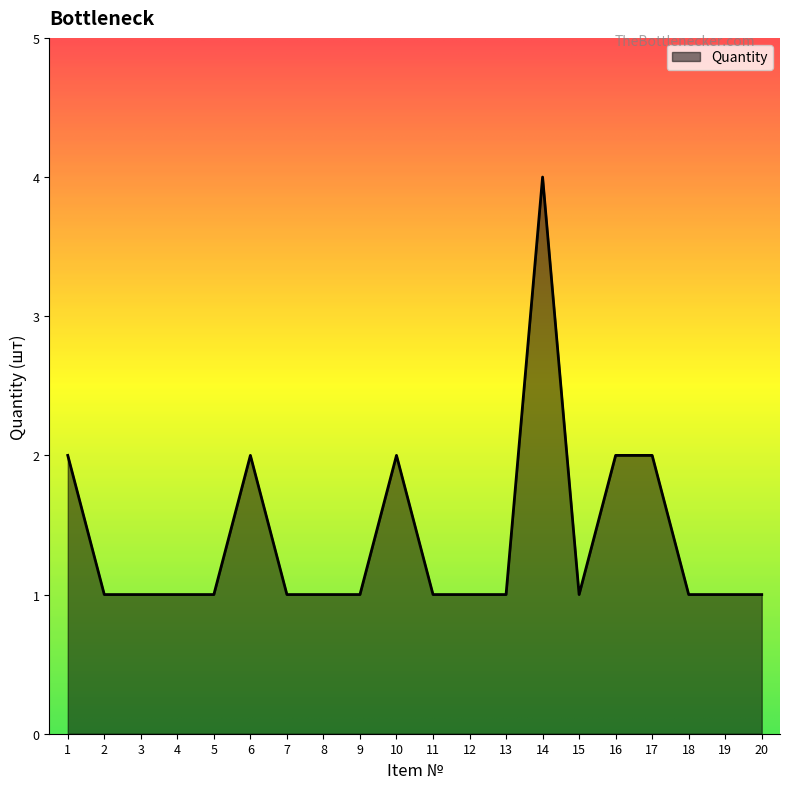

What is the change in value from 7 to 17?

+1